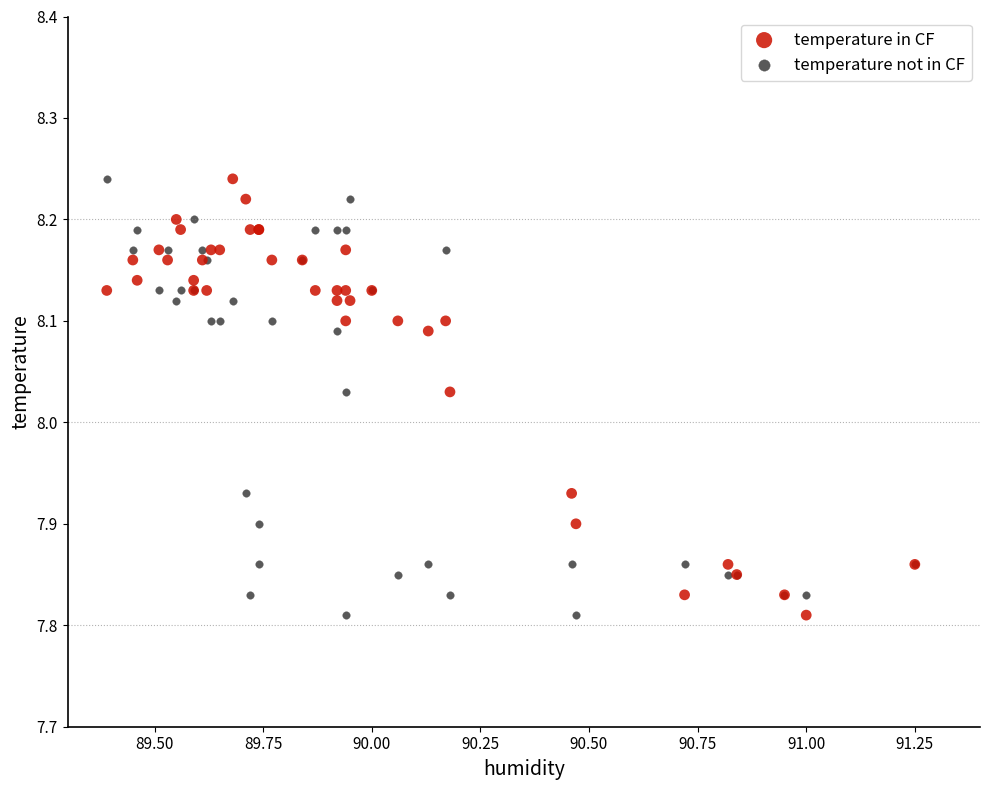

What is the X range (max minus min) for the scatter plot?

1.9